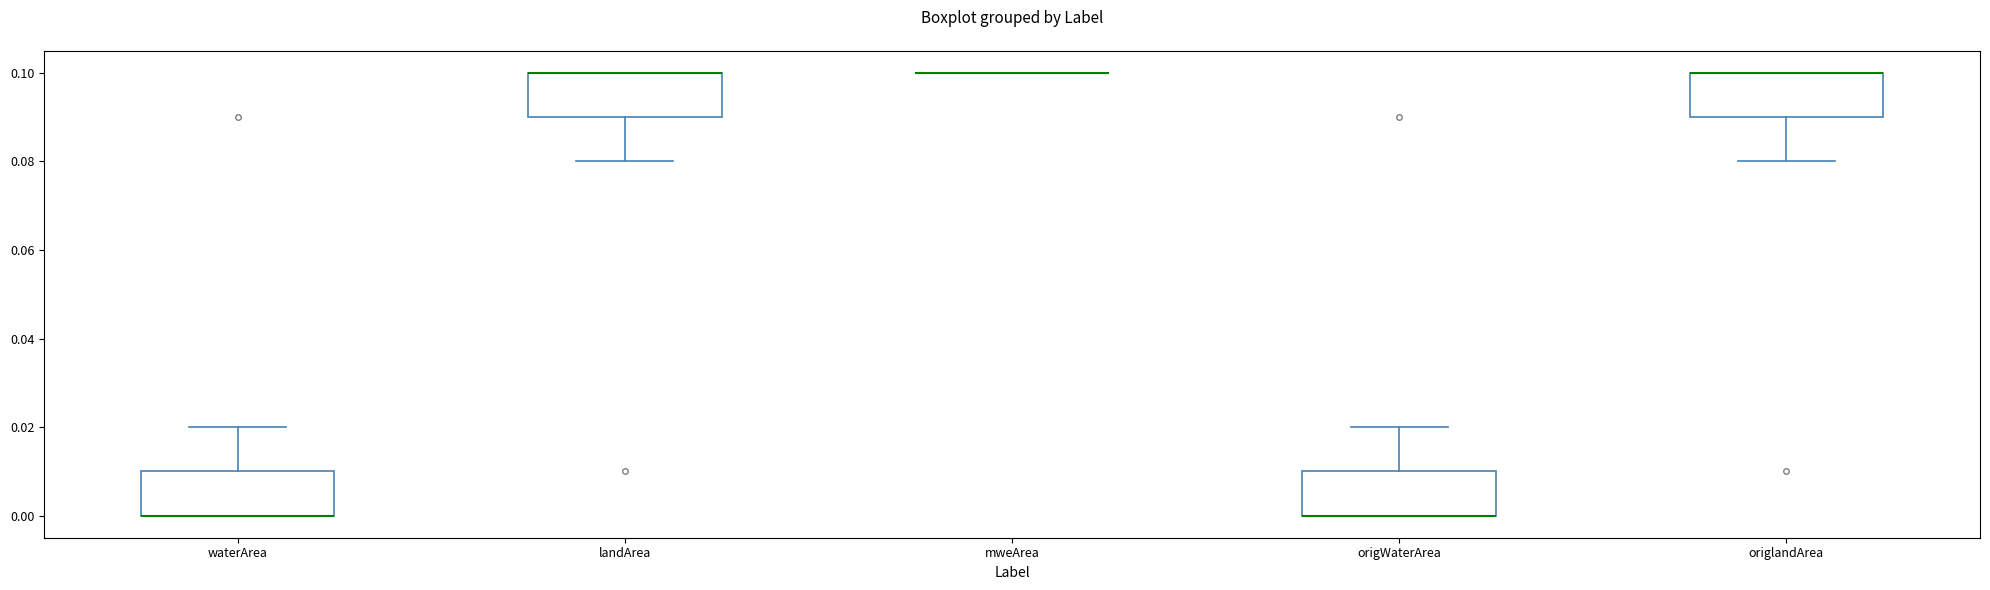

Reading left to right, transcribe this box plot: for each box, give where its median line is, the range the box spans, and where its two whiskers end, as read against the y-axis. The values are not printed on the chart, so give them approximately, as read against the axis.

waterArea: median 0.00 (drawn on the box's lower edge), box 0.00 to 0.01, whiskers 0.00 to 0.02
landArea: median 0.10 (drawn on the box's upper edge), box 0.09 to 0.10, whiskers 0.08 to 0.10
mweArea: box collapsed to a line at 0.10, whiskers 0.10 to 0.10
origWaterArea: median 0.00 (drawn on the box's lower edge), box 0.00 to 0.01, whiskers 0.00 to 0.02
origlandArea: median 0.10 (drawn on the box's upper edge), box 0.09 to 0.10, whiskers 0.08 to 0.10